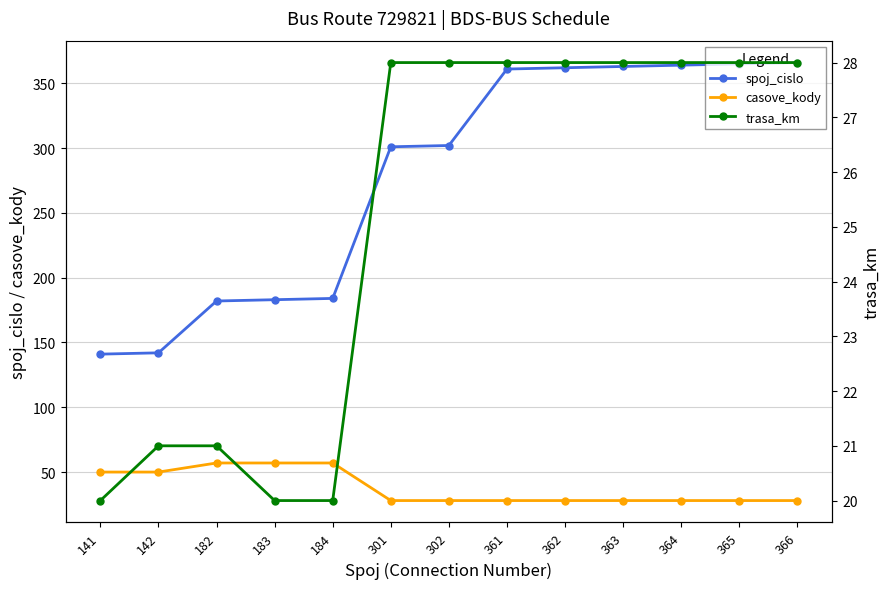

What is the sum of all spoj_cislo values?

3616